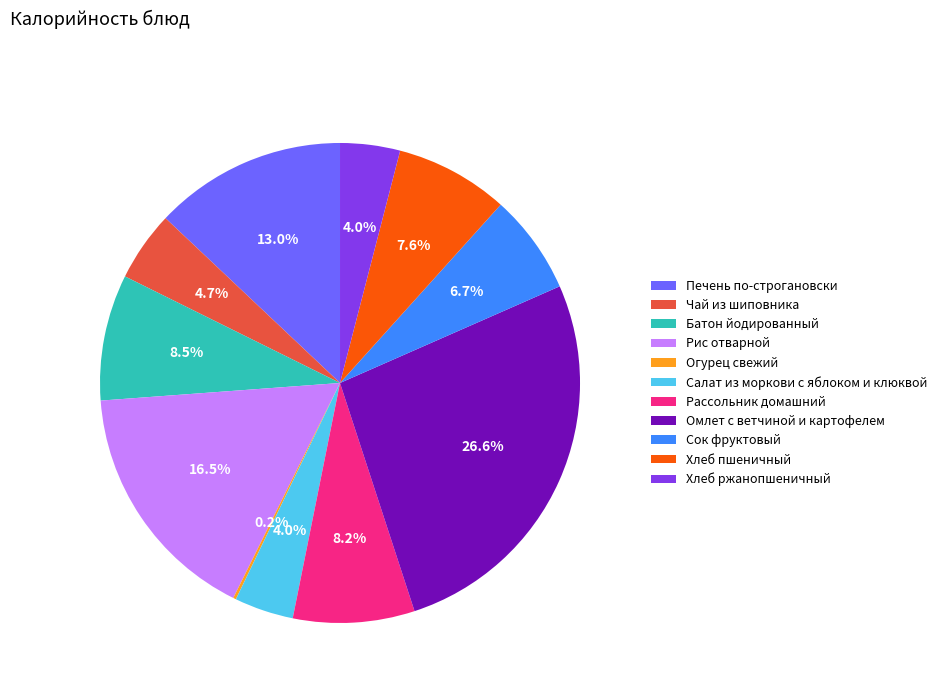

What is the ratio of the value at Рассольник домашний to the value at Батон йодированный?

1.0